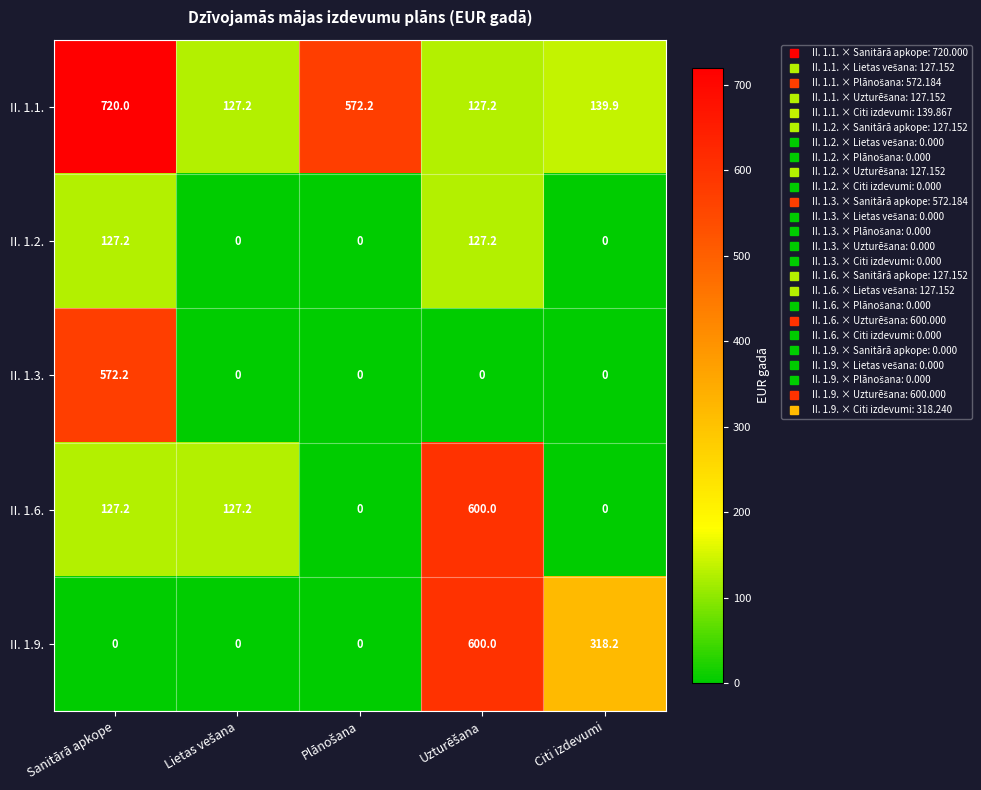

Reading left to right, what are all the values shown in this chart?

II. 1.1.: 720.0	127.2	572.2	127.2	139.9
II. 1.2.: 127.2	0.0	0.0	127.2	0.0
II. 1.3.: 572.2	0.0	0.0	0.0	0.0
II. 1.6.: 127.2	127.2	0.0	600.0	0.0
II. 1.9.: 0.0	0.0	0.0	600.0	318.2